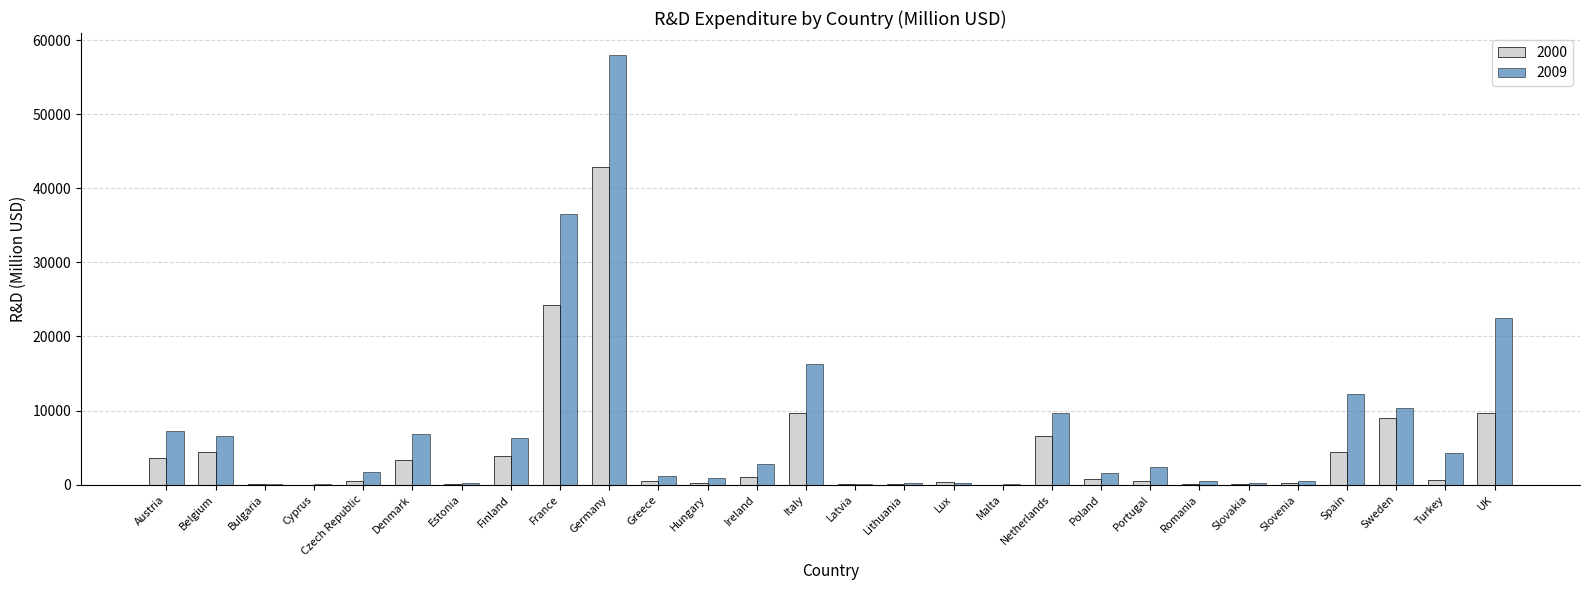

True or false: 2009 has a value of 4514.4 at Spain.

False